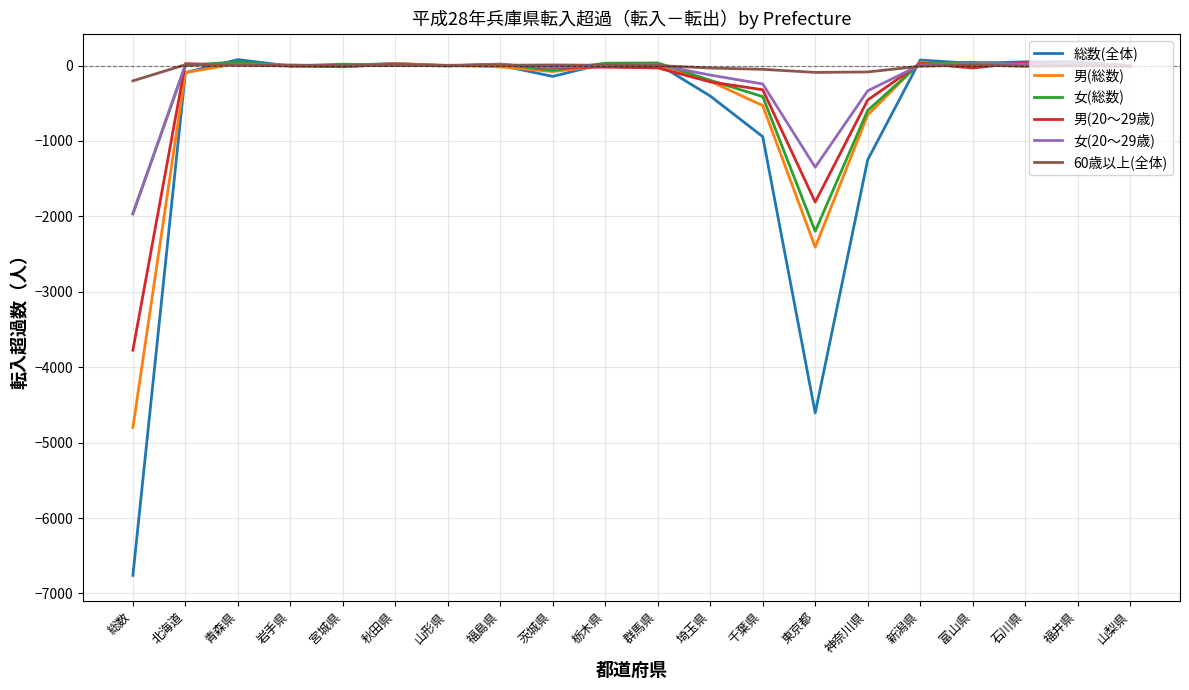

Which label corresponds to the smallest value in the chart?

総数